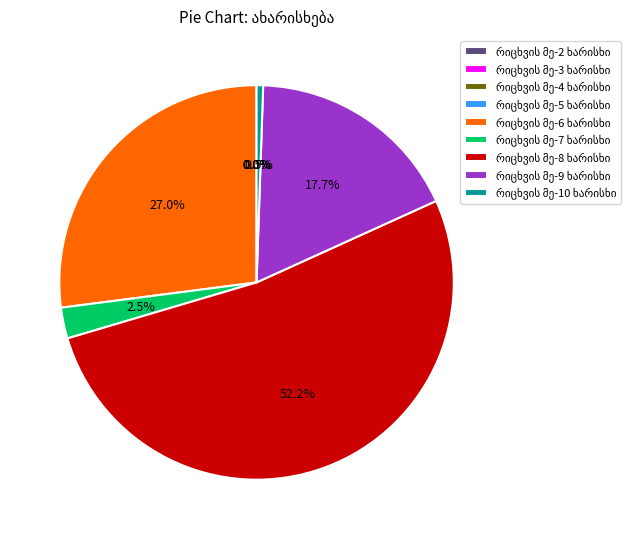

Does any single category account for the majority?

Yes